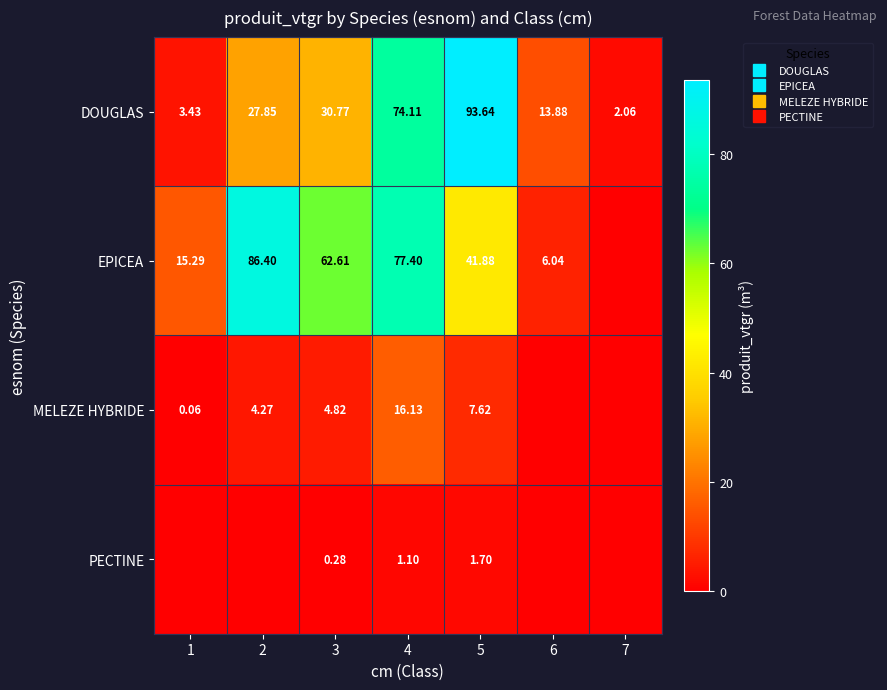

What value does the EPICEA series have at 5?

41.9